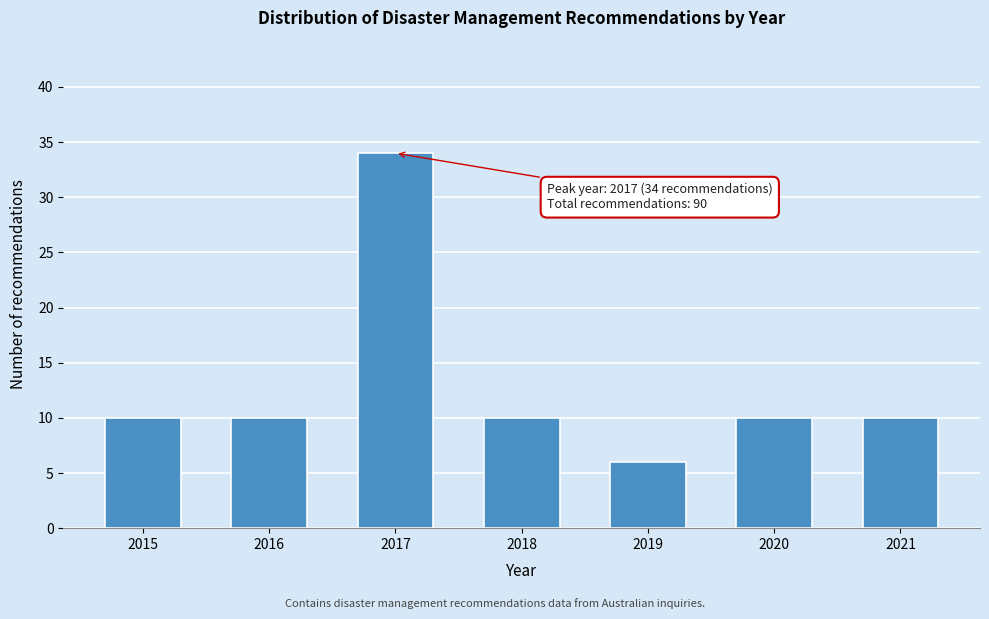

Reading right to left, what are all the values shown in this chart?

10	10	6	10	34	10	10